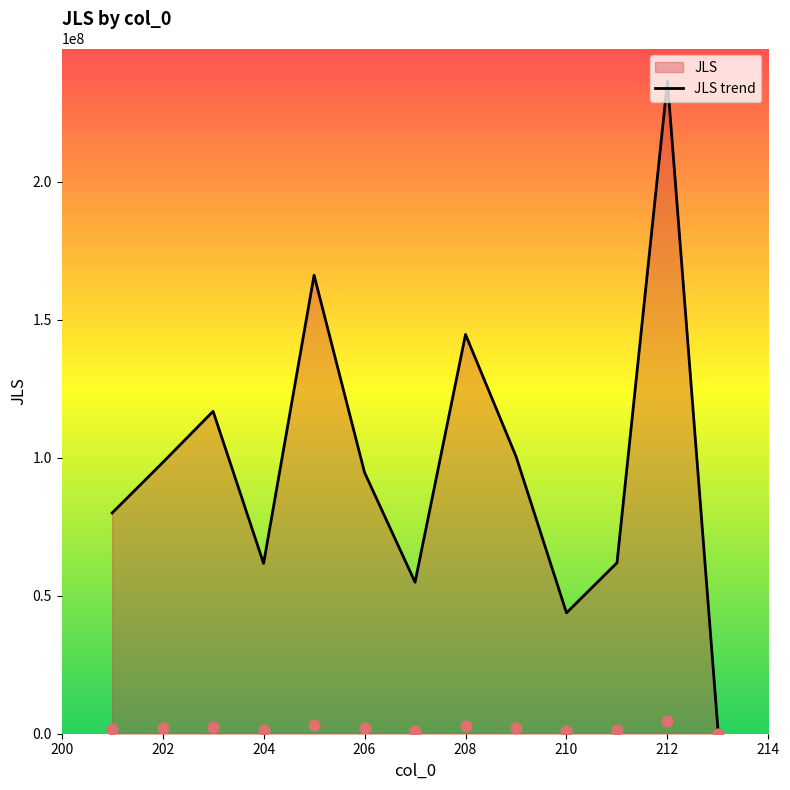

The value of JLS trend at 212 is 336494662. True or false?

False